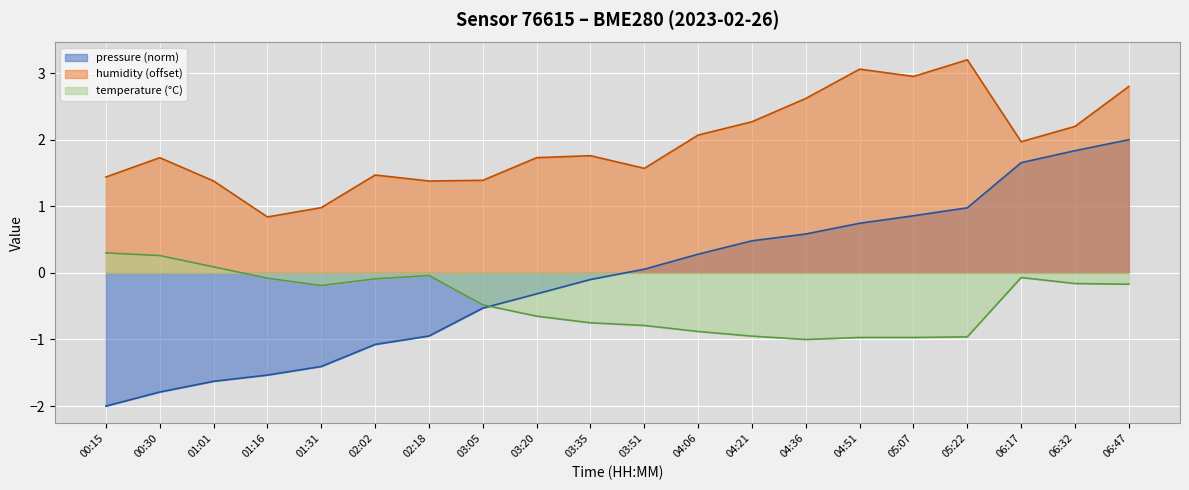

Reading right to left, extract all data points from this chart.

temperature: -0.2	-0.2	-0.1	-1.0	-1.0	-1.0	-1.0	-0.9	-0.9	-0.8	-0.8	-0.7	-0.5	-0.0	-0.1	-0.2	-0.1	0.1	0.3	0.3
humidity: 2.8	2.2	2.0	3.2	3.0	3.1	2.6	2.3	2.1	1.6	1.8	1.7	1.4	1.4	1.5	1.0	0.8	1.4	1.7	1.4